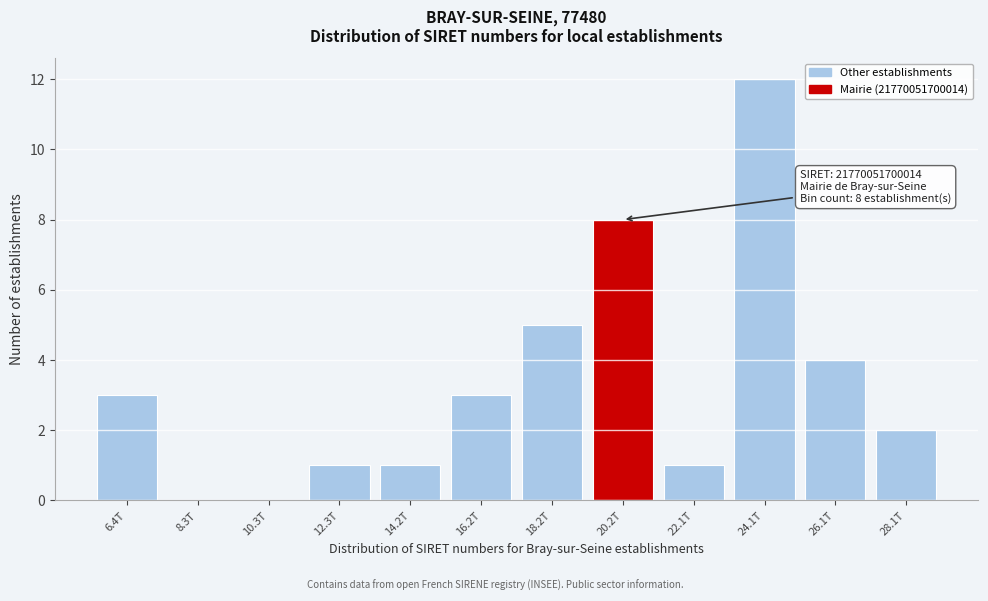

Reading left to right, list all the values displayed in this chart.

6.4T=3	8.3T=0	10.3T=0	12.3T=1	14.2T=1	16.2T=3	18.2T=5	20.2T=8	22.1T=1	24.1T=12	26.1T=4	28.1T=2